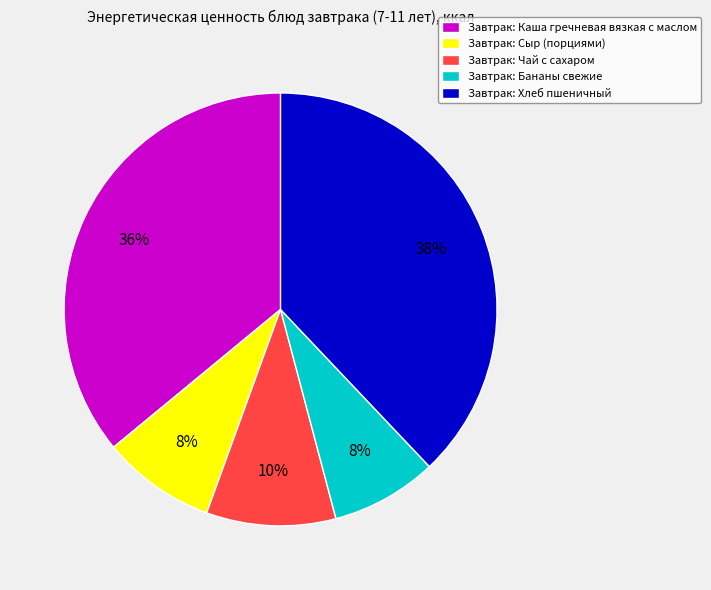

Approximately how many times larger is the value at Завтрак: Каша гречневая вязкая с маслом compared to Завтрак: Хлеб пшеничный?

0.9